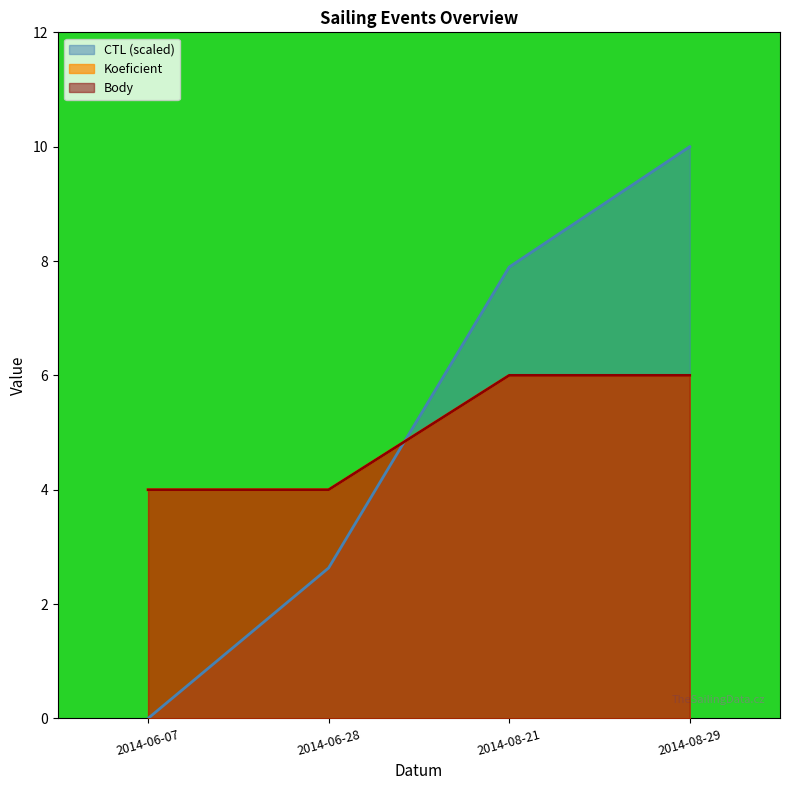

True or false: Koeficient and CTL intersect in this chart.

True